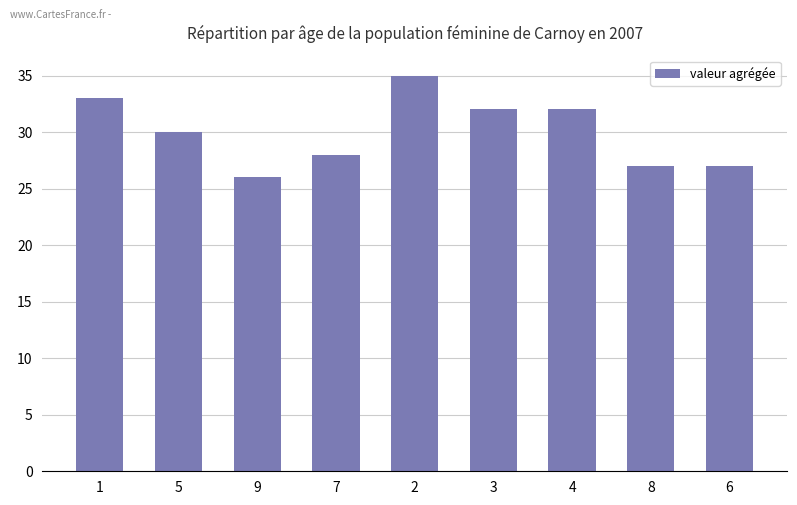

What is the sum of all values?

270